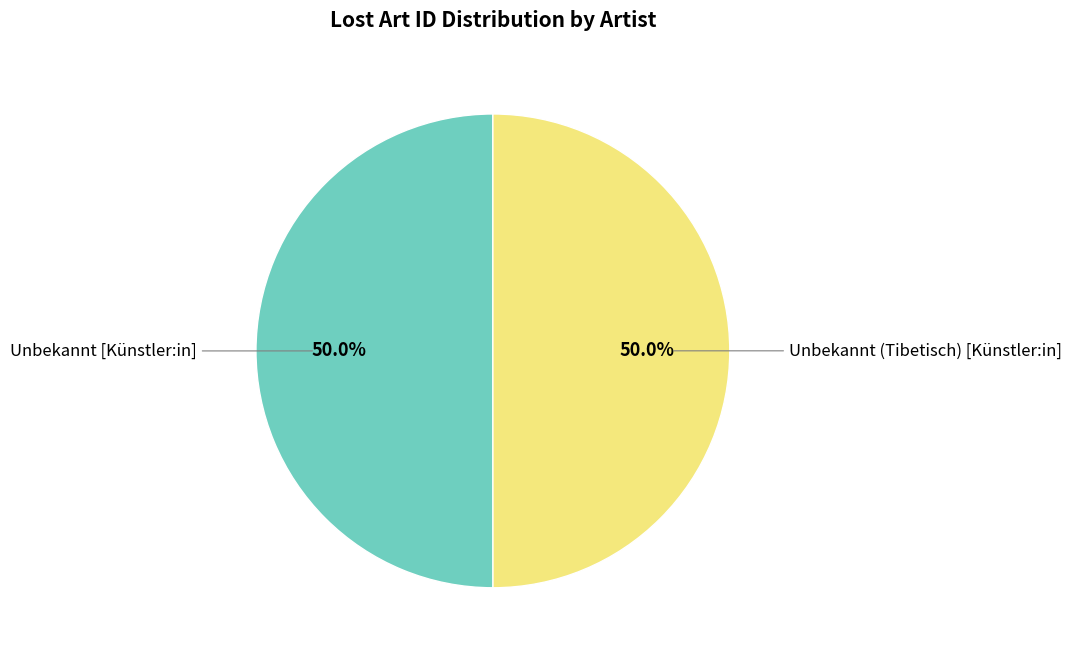

Is the sum of Unbekannt [Künstler:in] and Unbekannt (Tibetisch) [Künstler:in] greater than half?

Yes